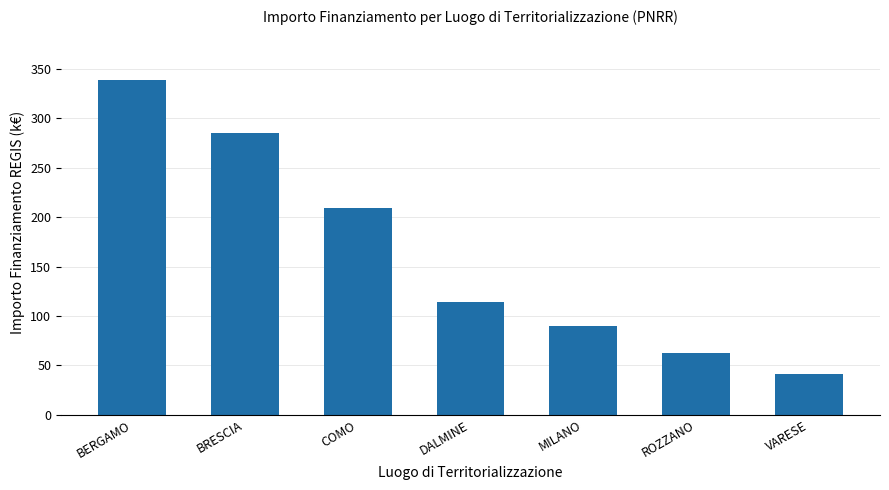

At which category does the chart reach its peak across all series?

BERGAMO